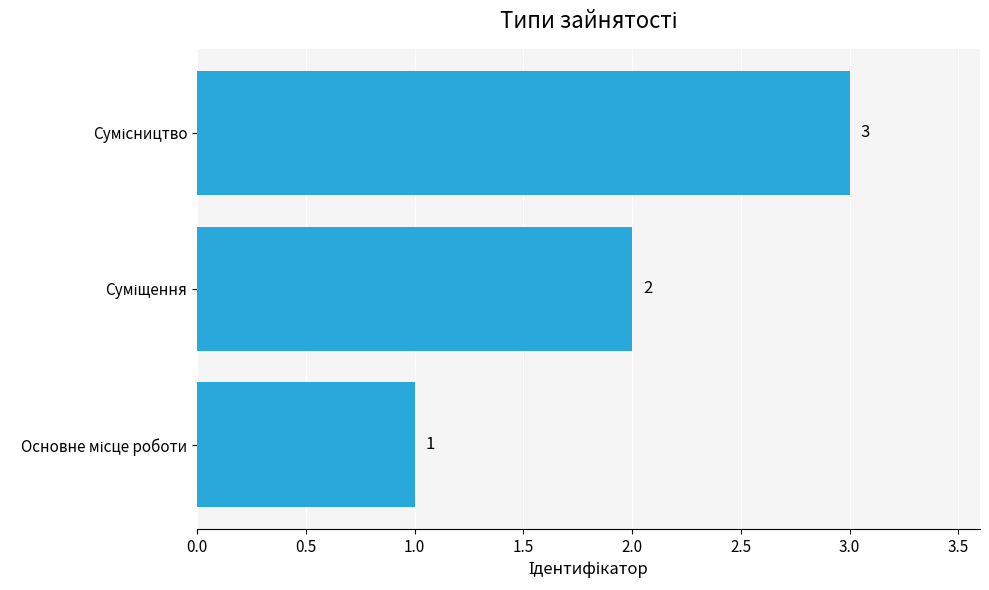

What is the sum of all values?

6